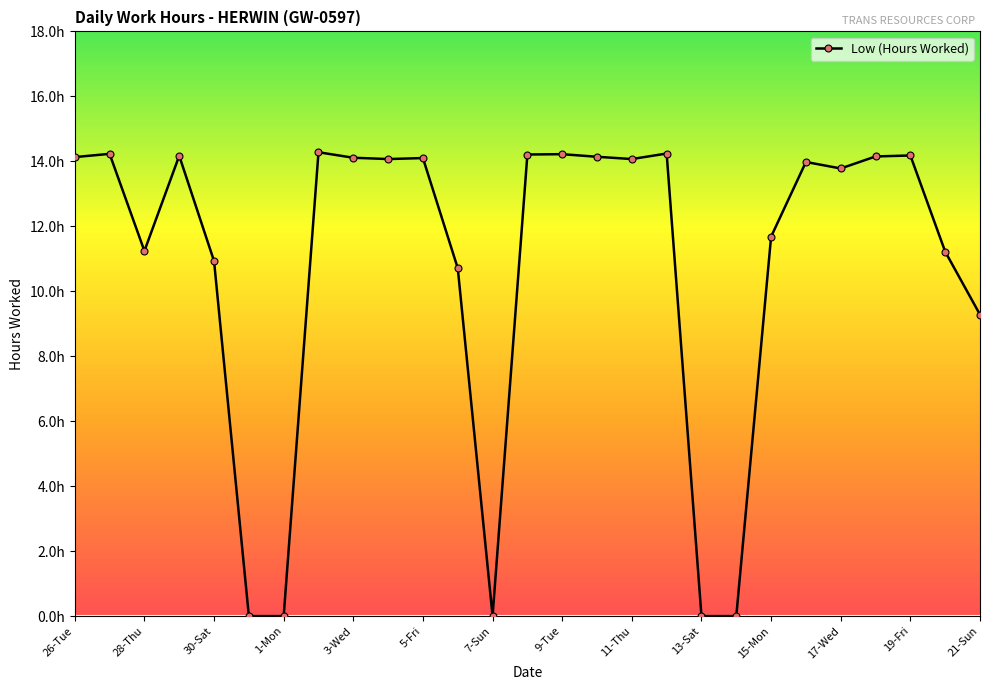

Which label corresponds to the largest value in the chart?

2-Tue